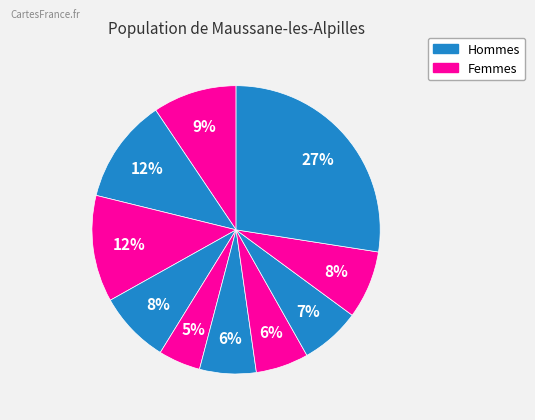

Count the number of slices in the pie.

10